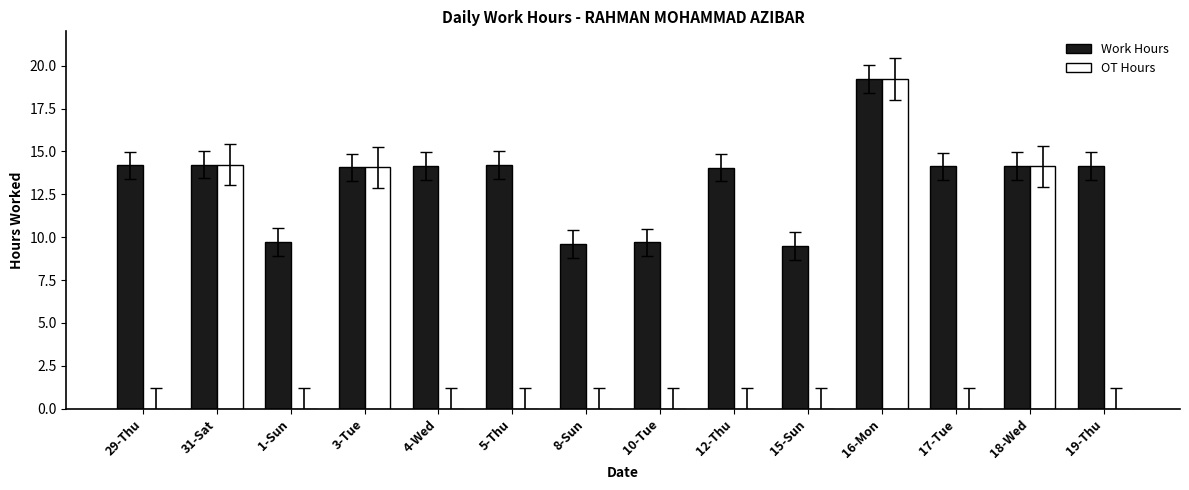

What is the greatest value displayed?

19.2